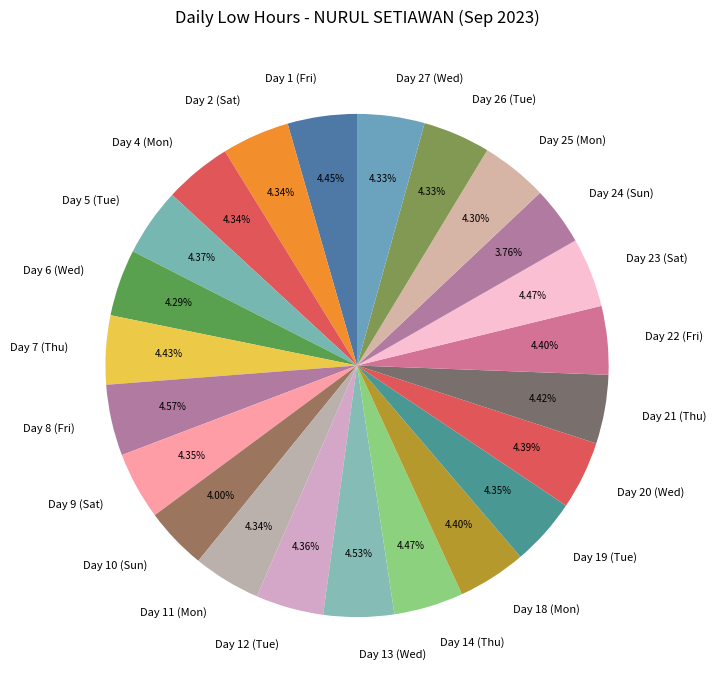

How many slices are in this pie chart?

23